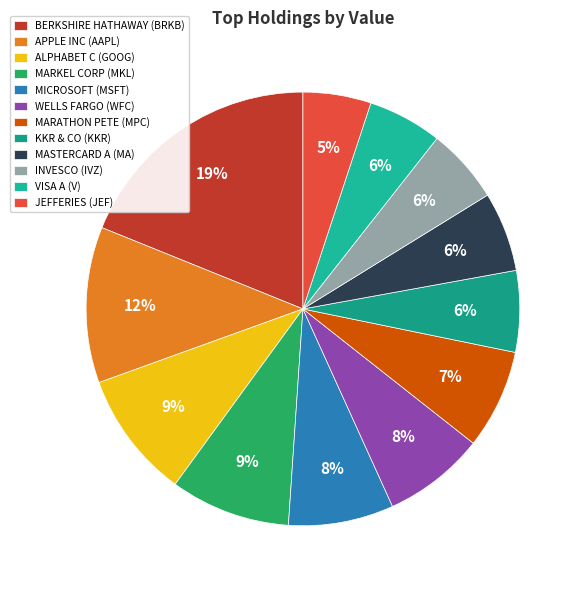

How many segments does this pie chart have?

12